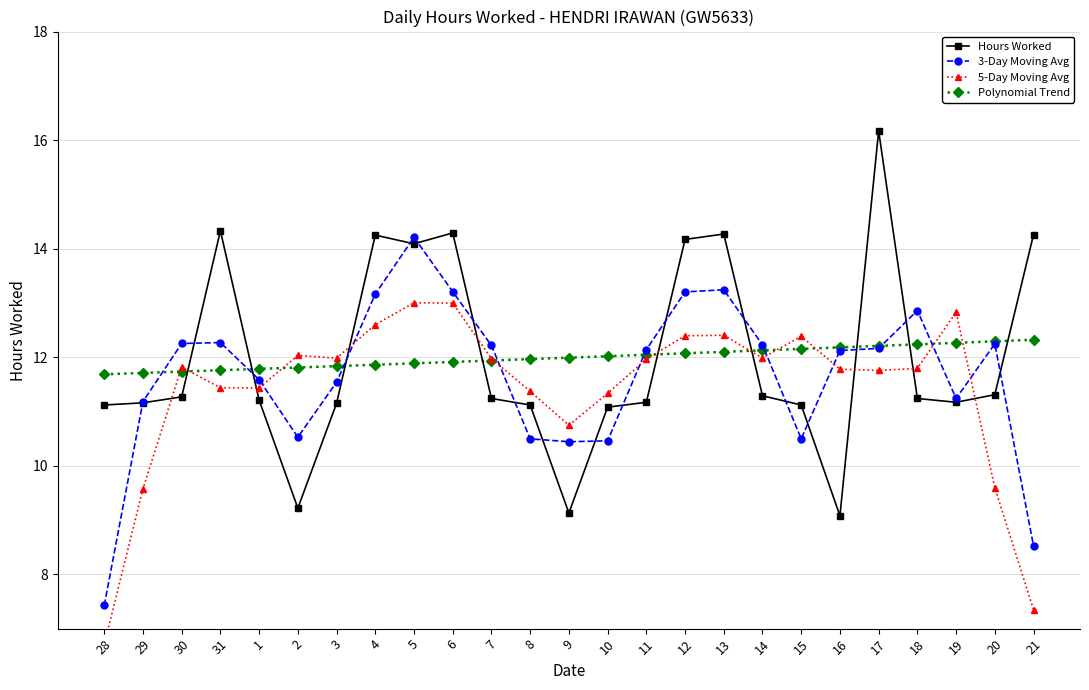

Reading left to right, extract all data points from this chart.

Hours Worked: 28=11.1	29=11.2	30=11.3	31=14.3	1=11.2	2=9.2	3=11.2	4=14.2	5=14.1	6=14.3	7=11.2	8=11.1	9=9.1	10=11.1	11=11.2	12=14.2	13=14.3	14=11.3	15=11.1	16=9.1	17=16.2	18=11.2	19=11.2	20=11.3	21=14.3
3-Day Moving Avg: 28=7.4	29=11.2	30=12.3	31=12.3	1=11.6	2=10.5	3=11.5	4=13.2	5=14.2	6=13.2	7=12.2	8=10.5	9=10.4	10=10.5	11=12.1	12=13.2	13=13.2	14=12.2	15=10.5	16=12.1	17=12.2	18=12.9	19=11.2	20=12.2	21=8.5
5-Day Moving Avg: 28=6.7	29=9.6	30=11.8	31=11.4	1=11.4	2=12.0	3=12.0	4=12.6	5=13.0	6=13.0	7=12.0	8=11.4	9=10.7	10=11.3	11=12.0	12=12.4	13=12.4	14=12.0	15=12.4	16=11.8	17=11.8	18=11.8	19=12.8	20=9.6	21=7.3
Polynomial Trend: 28=11.7	29=11.7	30=11.7	31=11.8	1=11.8	2=11.8	3=11.8	4=11.9	5=11.9	6=11.9	7=11.9	8=12.0	9=12.0	10=12.0	11=12.0	12=12.1	13=12.1	14=12.1	15=12.2	16=12.2	17=12.2	18=12.2	19=12.3	20=12.3	21=12.3